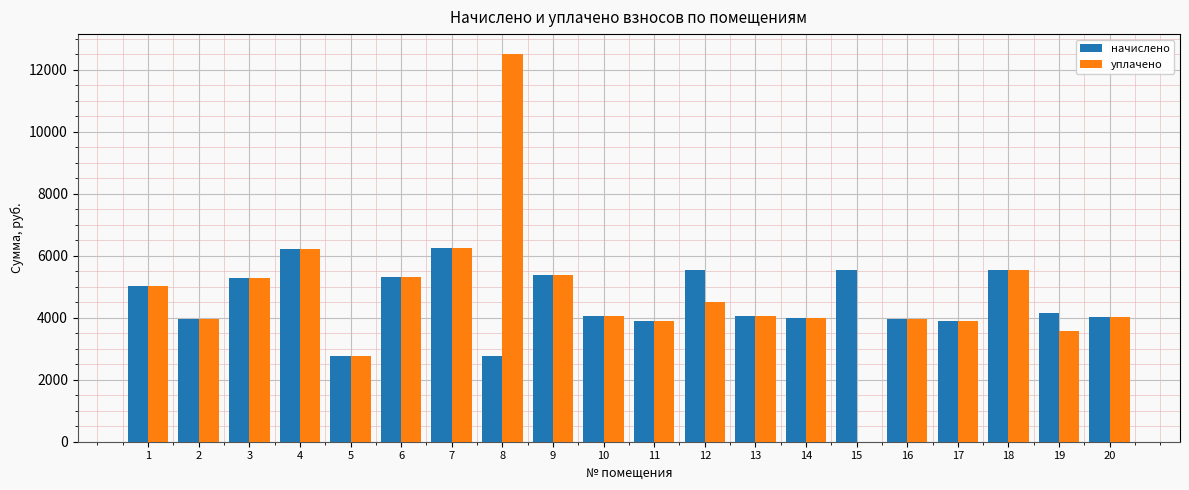

Is the value of начислено at 10 greater than the value of уплачено at 1?

No